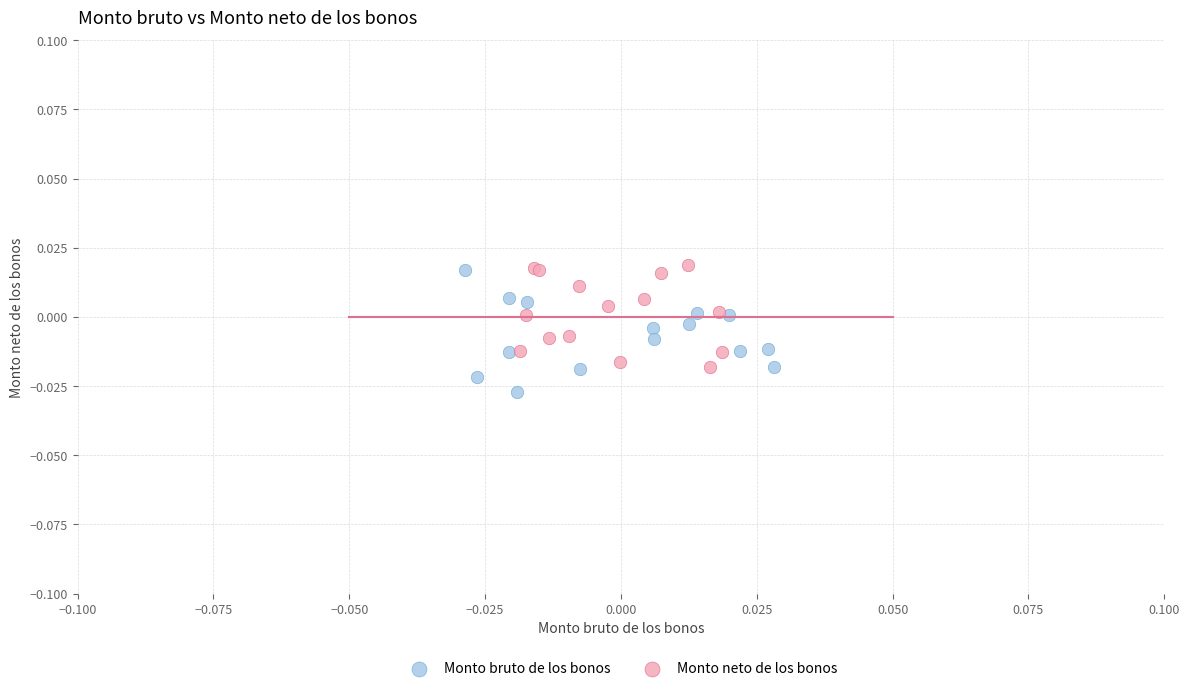

Which series has the widest spread of Y values?

Monto bruto de los bonos